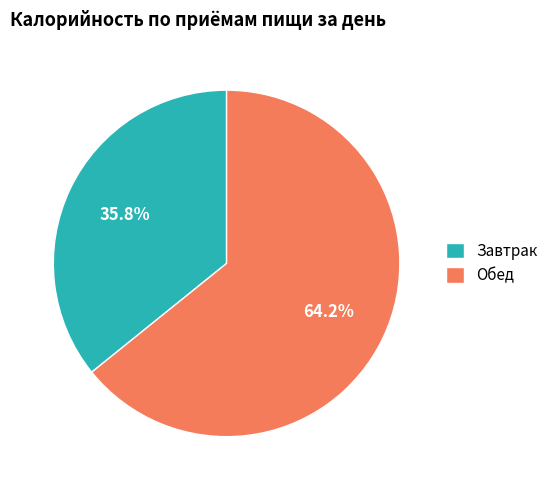

Approximately how many times larger is the value at Обед compared to Завтрак?

1.8